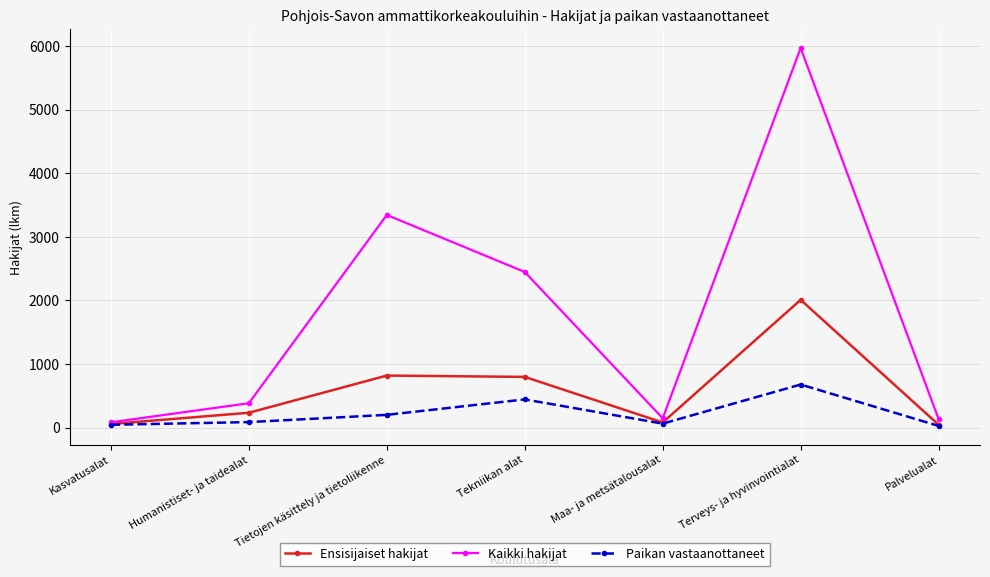

What is the difference between the maximum and minimum values in the Paikan vastaanottaneet series?

651